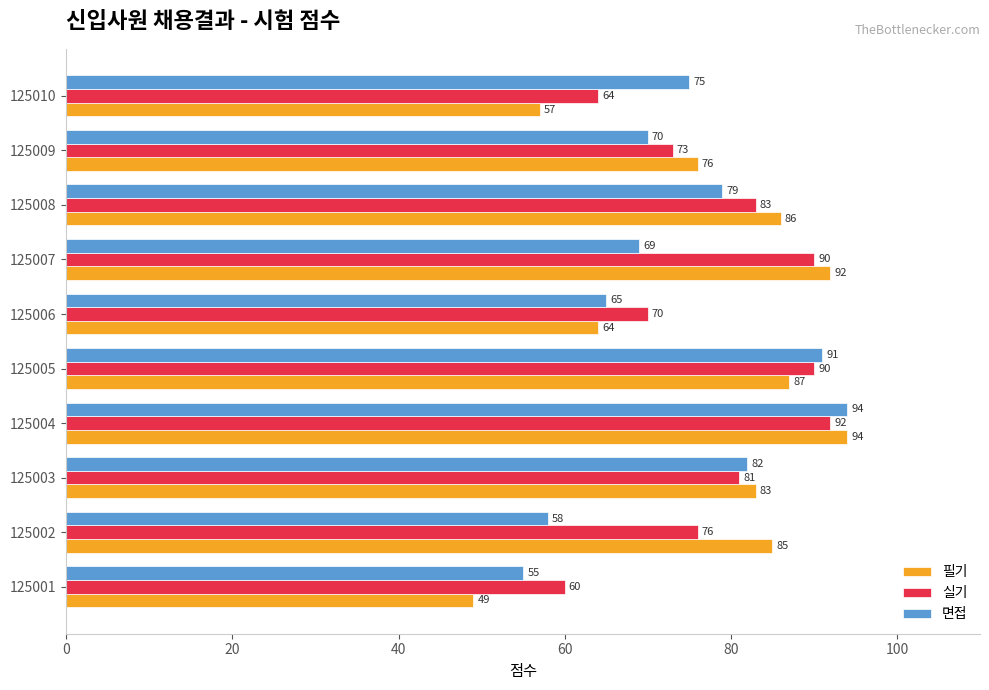

Which label corresponds to the largest value in the chart?

125004